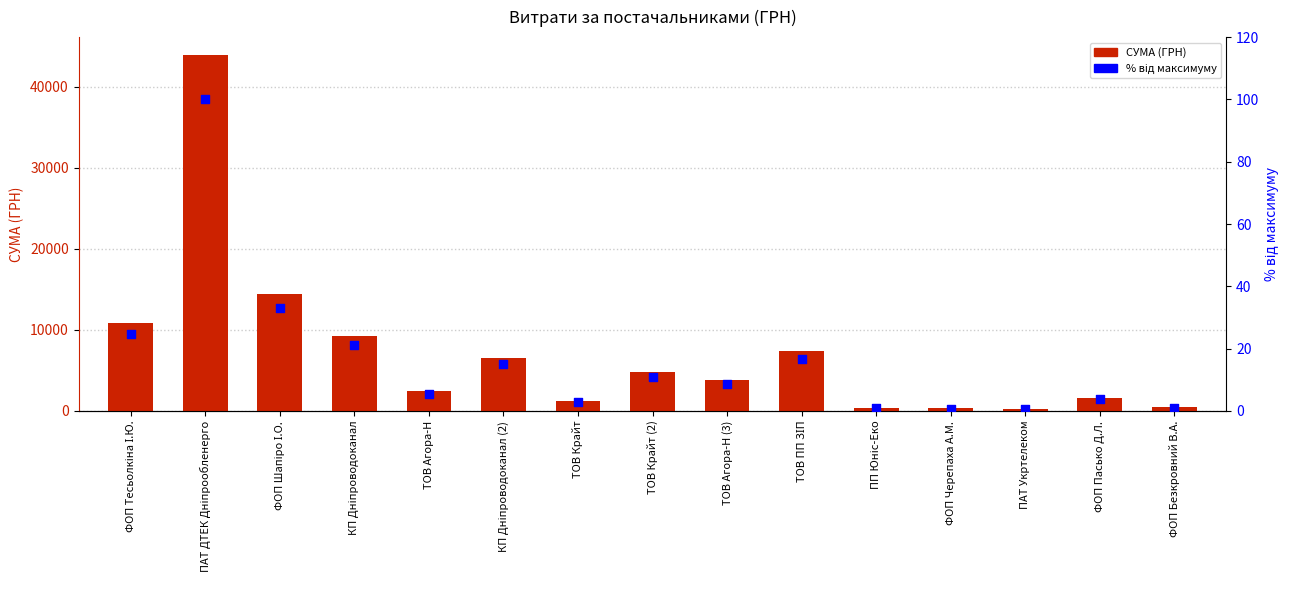

Which series has the widest spread of Y values?

СУМА (ГРН)